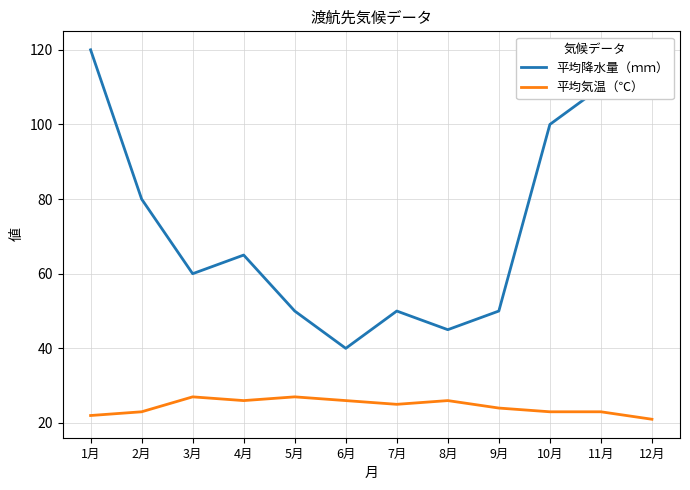

True or false: 平均気温（℃） and 平均降水量（ｍｍ） intersect in this chart.

False